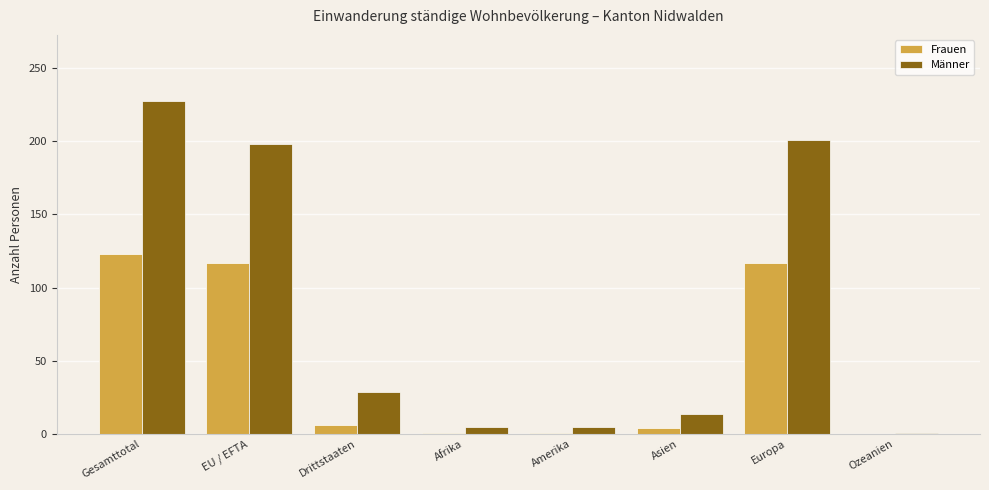

Which category has the highest value in the Frauen series?

Gesamttotal